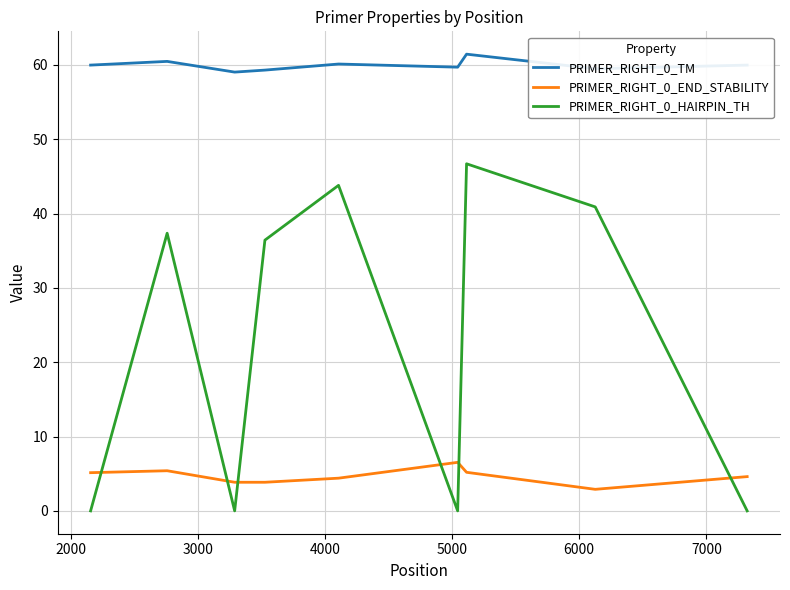

What is the minimum value for PRIMER_RIGHT_0_TM?

59.0